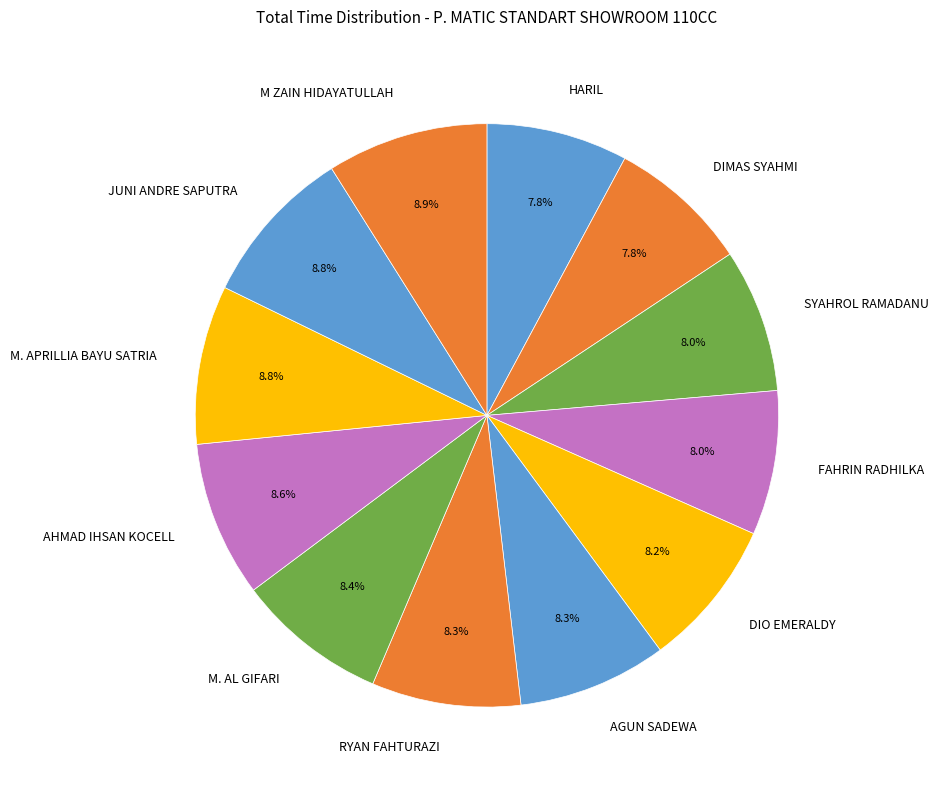

How many segments does this pie chart have?

12